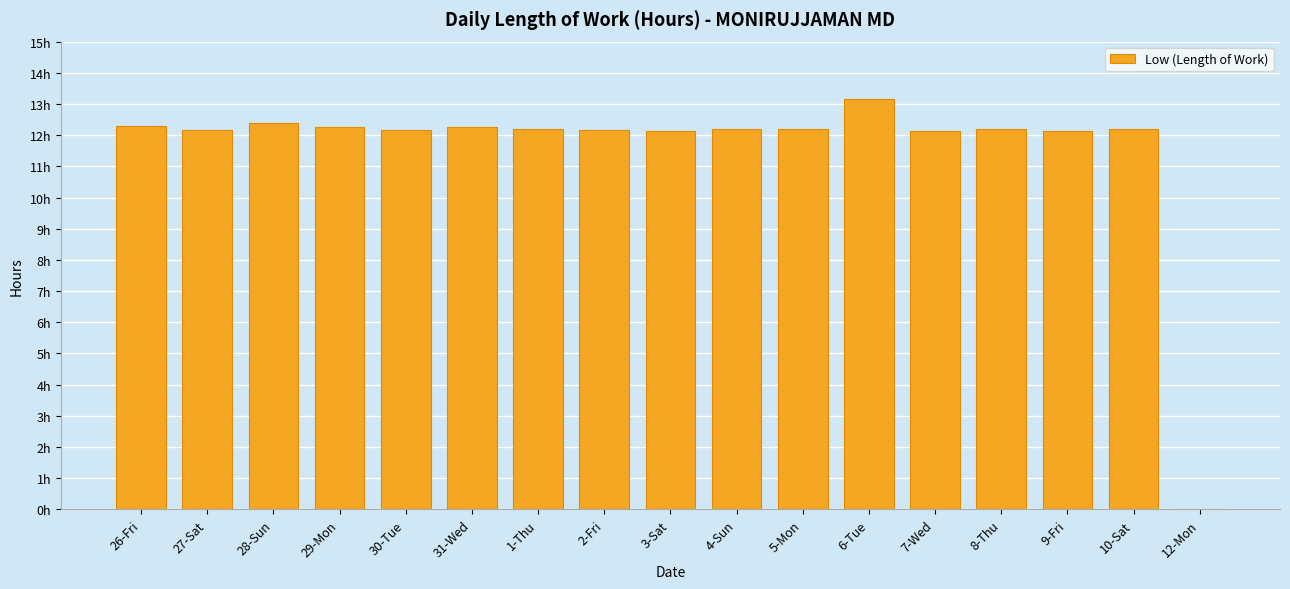

Are the bars horizontal?

No